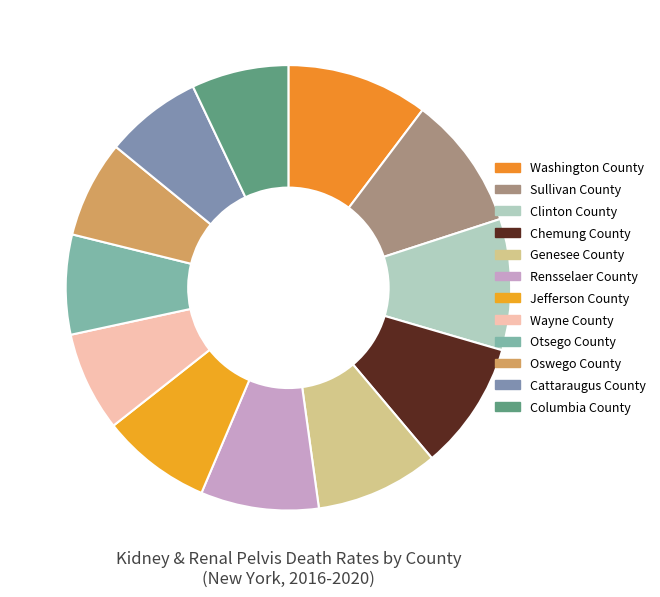

How many segments does this pie chart have?

12